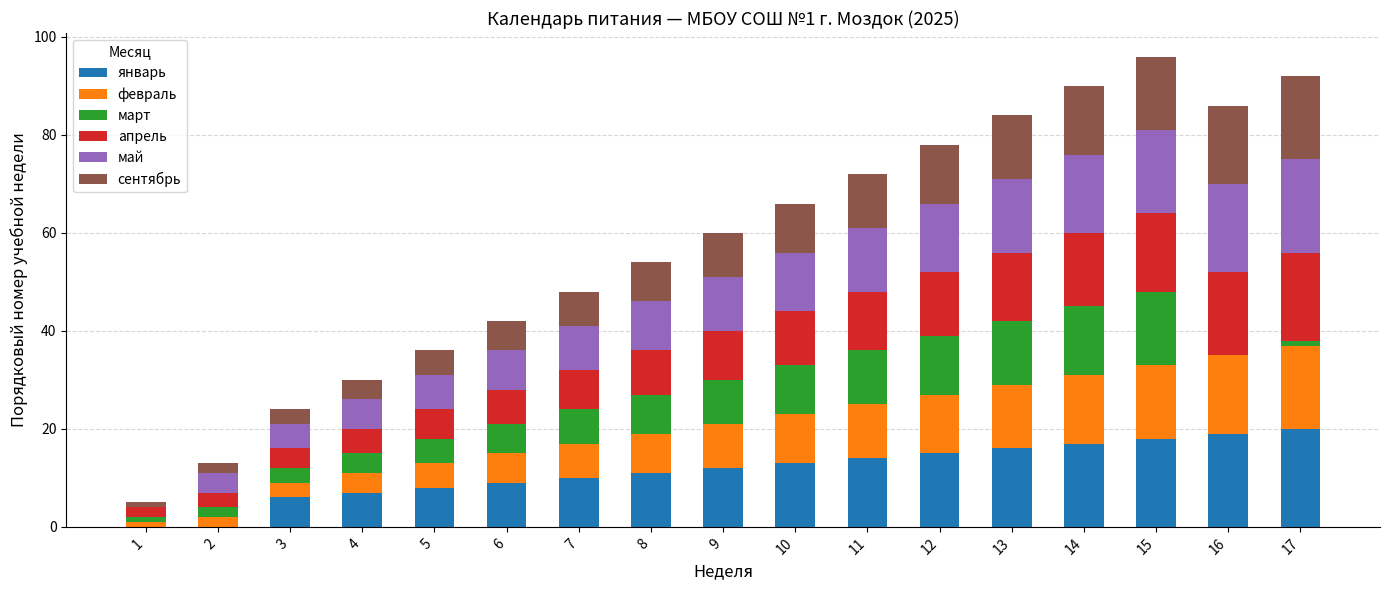

What is the sum of all январь values?

195